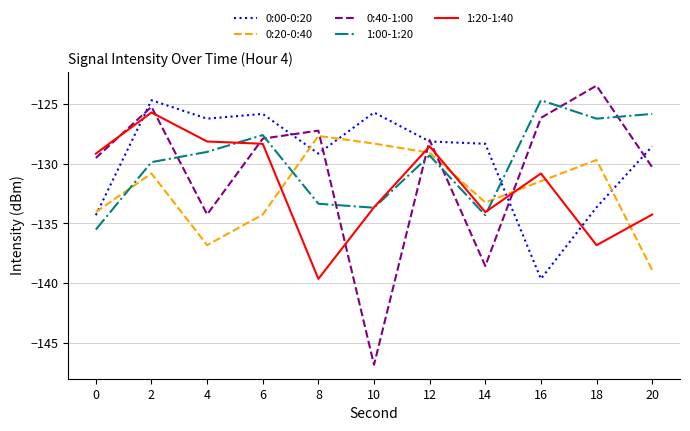

What is the greatest value displayed?

-123.5